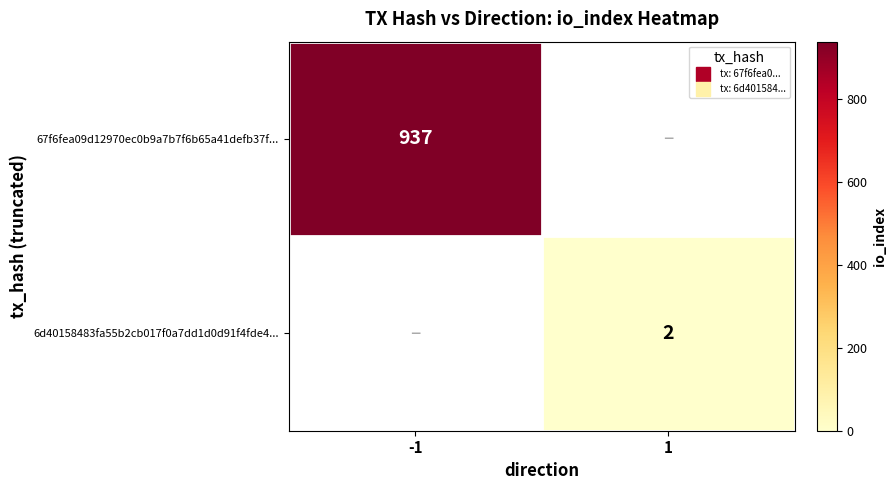

Is the value of 6d40158483fa55b2cb017f0a7dd1d0d91f4fde4... at 1 greater than the value of 67f6fea09d12970ec0b9a7b7f6b65a41defb37f... at 1?

No